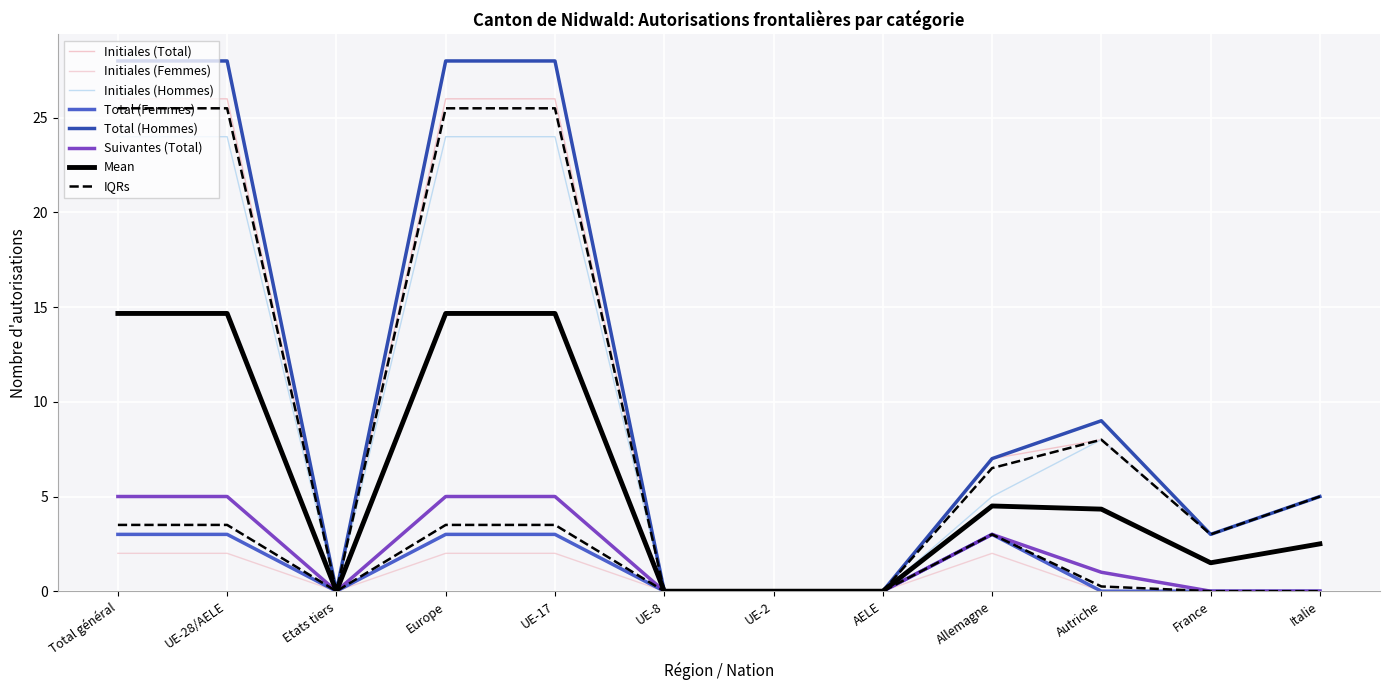

What is the difference between the maximum and minimum values in the Total (Femmes) series?

3